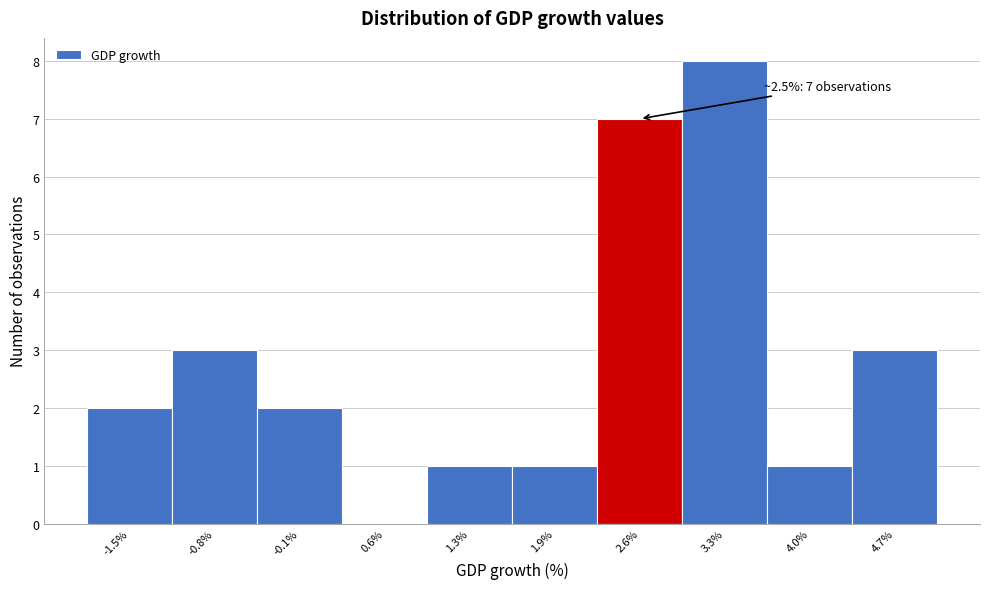

Which range on the x-axis has the tallest bar?

3.0 to 3.6